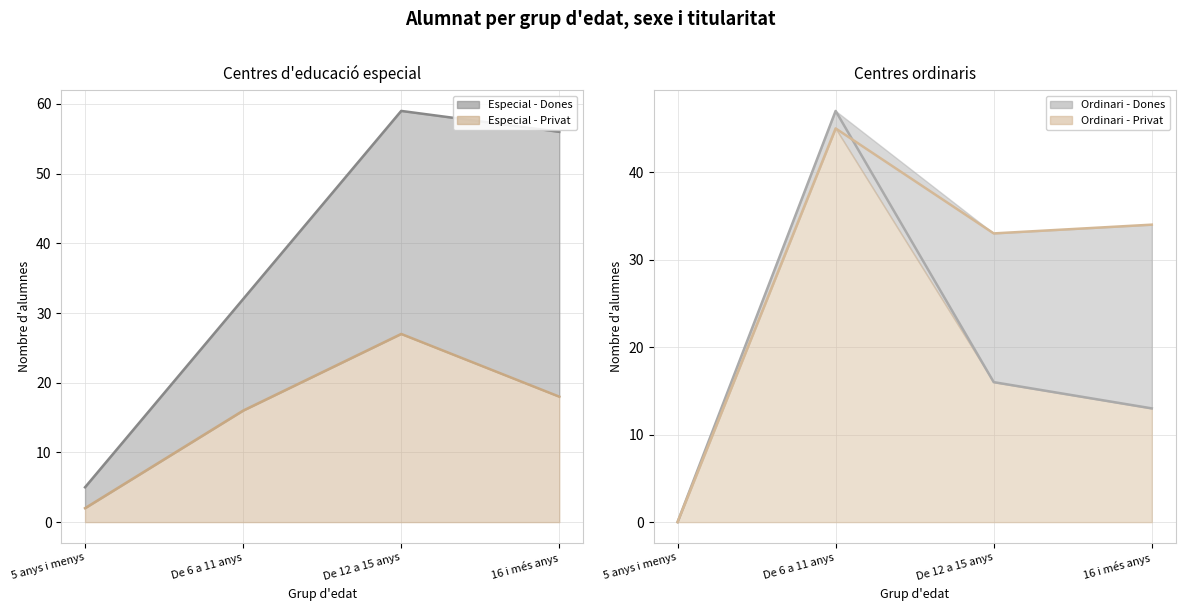

At which category does the chart reach its peak across all series?

De 12 a 15 anys